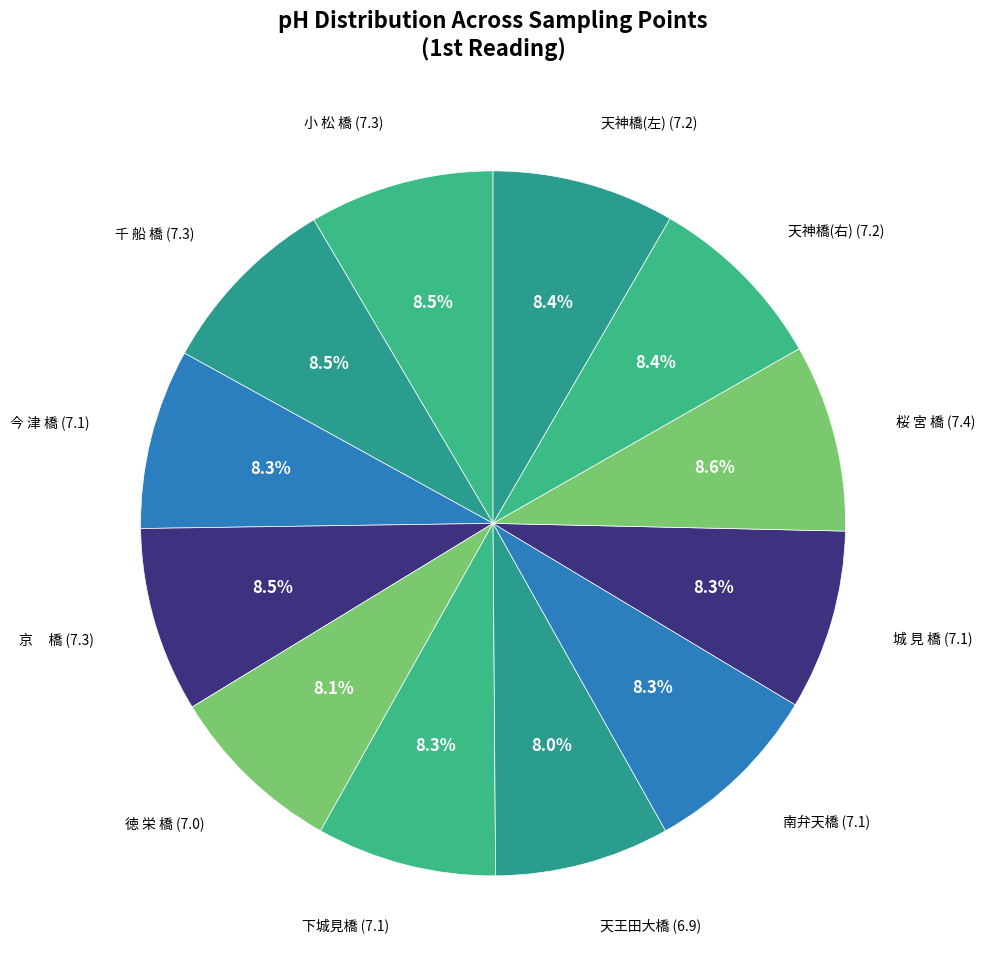

What is the total percentage of 天王田大橋 and 今 津 橋?

16.3%